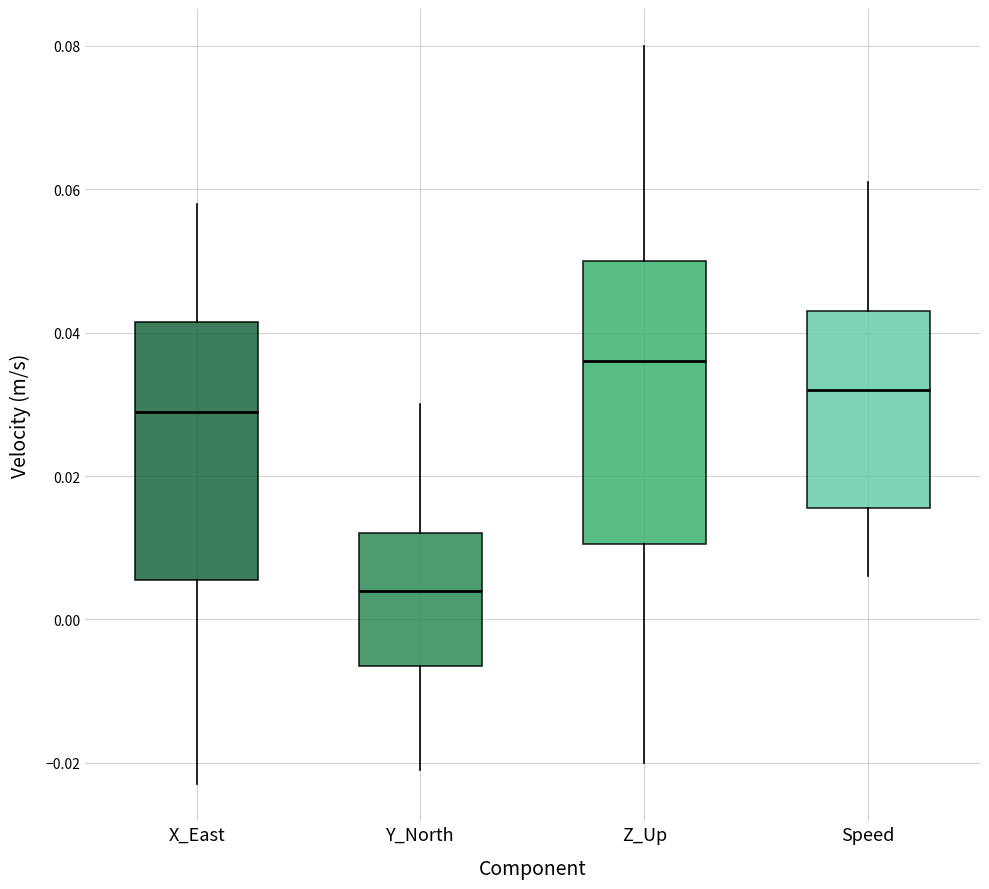

Which box has the highest median line?

Z_Up